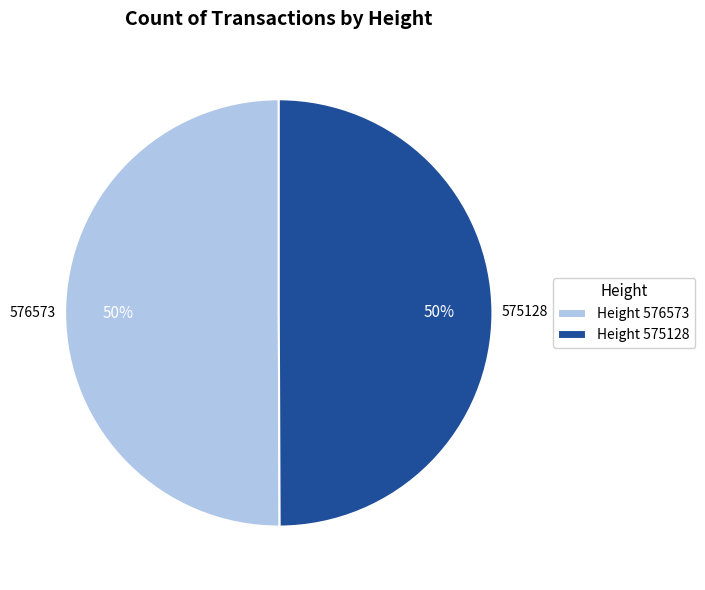

What percentage is the Height 575128 slice, to the nearest percent?

50%